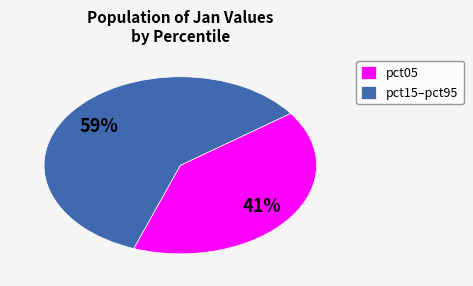

How many slices are in this pie chart?

2